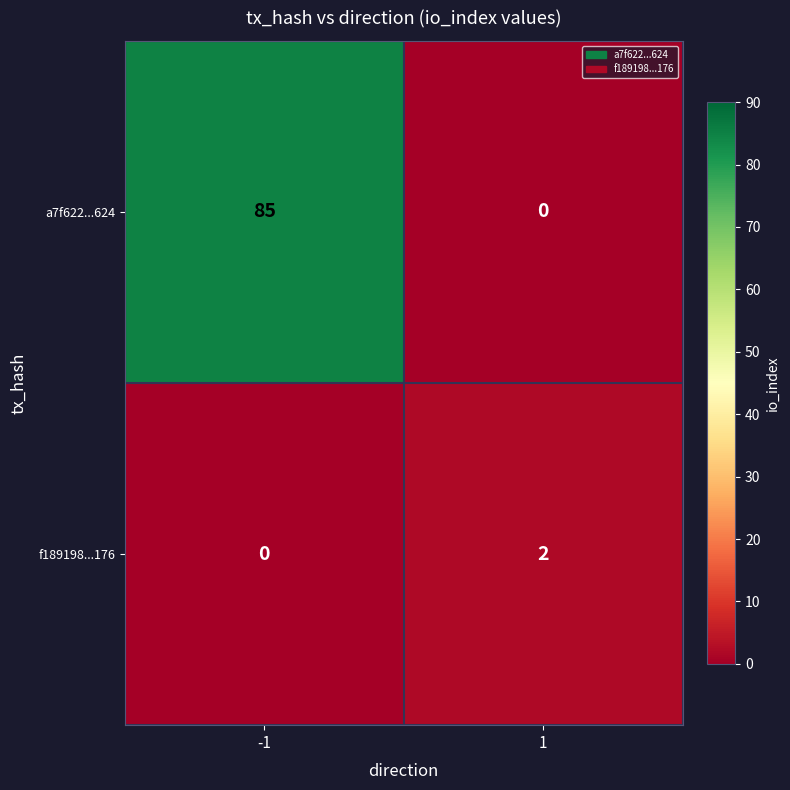

Rank the series by their average value, from highest to lowest.

a7f622...624, f189198...176